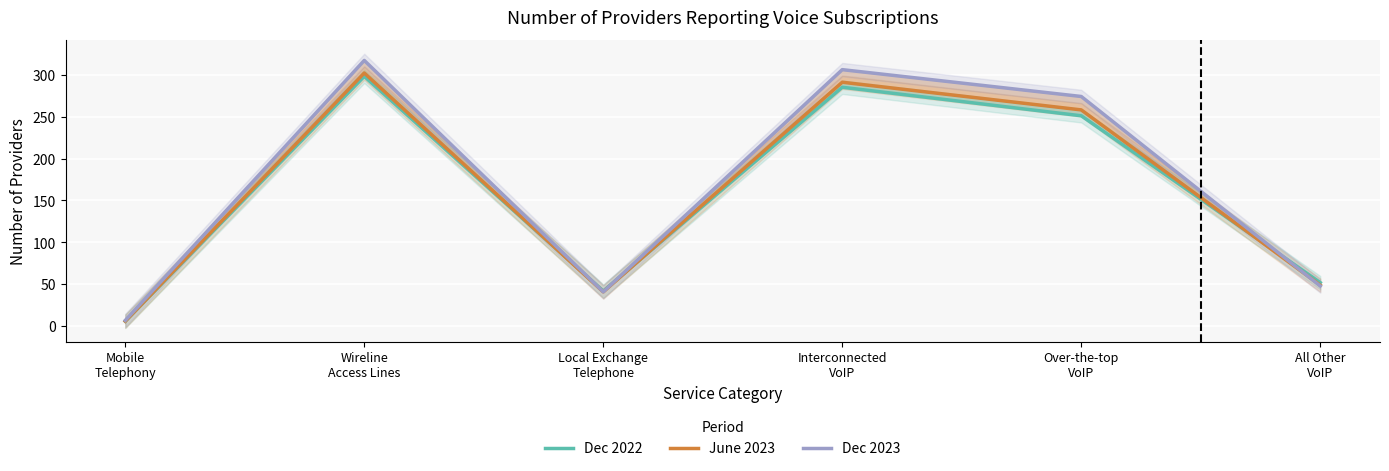

What is the average value of the Dec 2022 series?

156